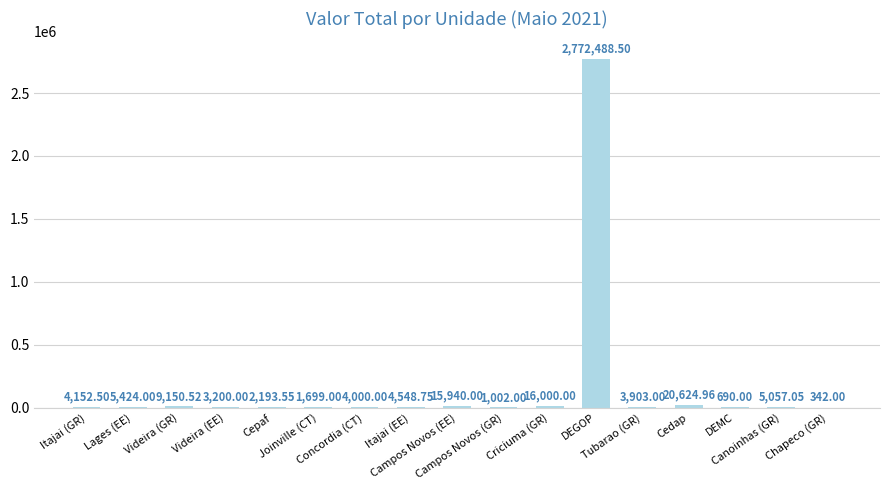

What is the sum of all values?

2870415.8